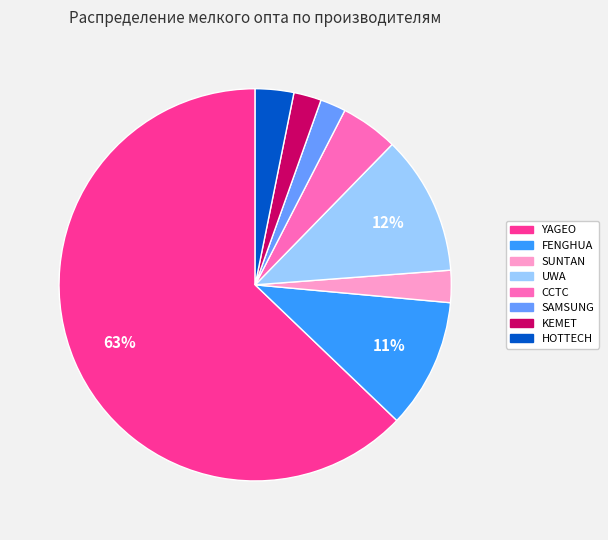

Is there a majority slice in this chart?

Yes